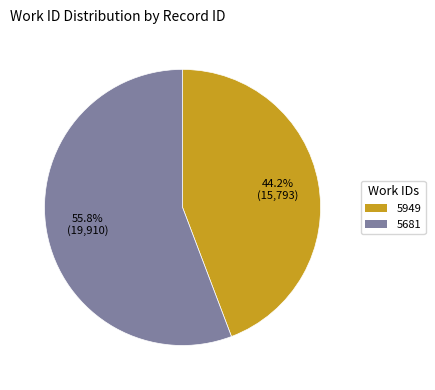

To the nearest percent, what is the difference between the 5681 and 5949 slice percentages?

12%